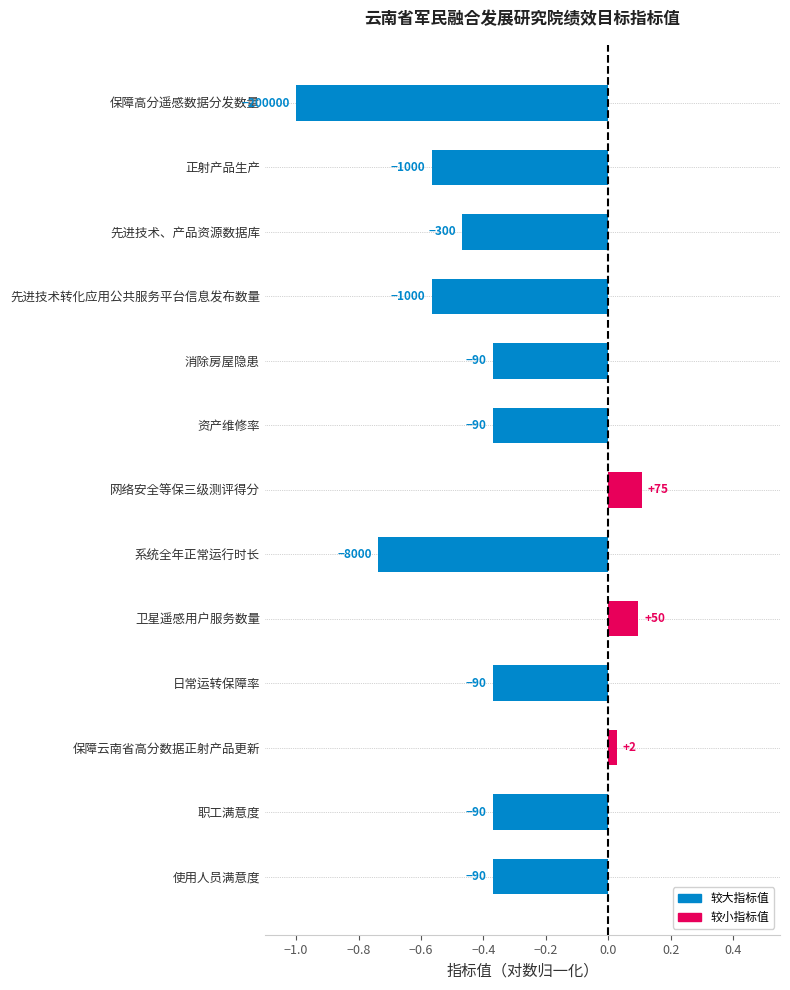

How many bars are there in total?

13